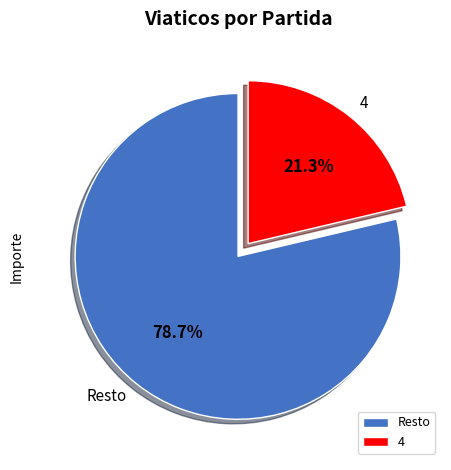

What is the total percentage of 4 and Resto?

100.0%